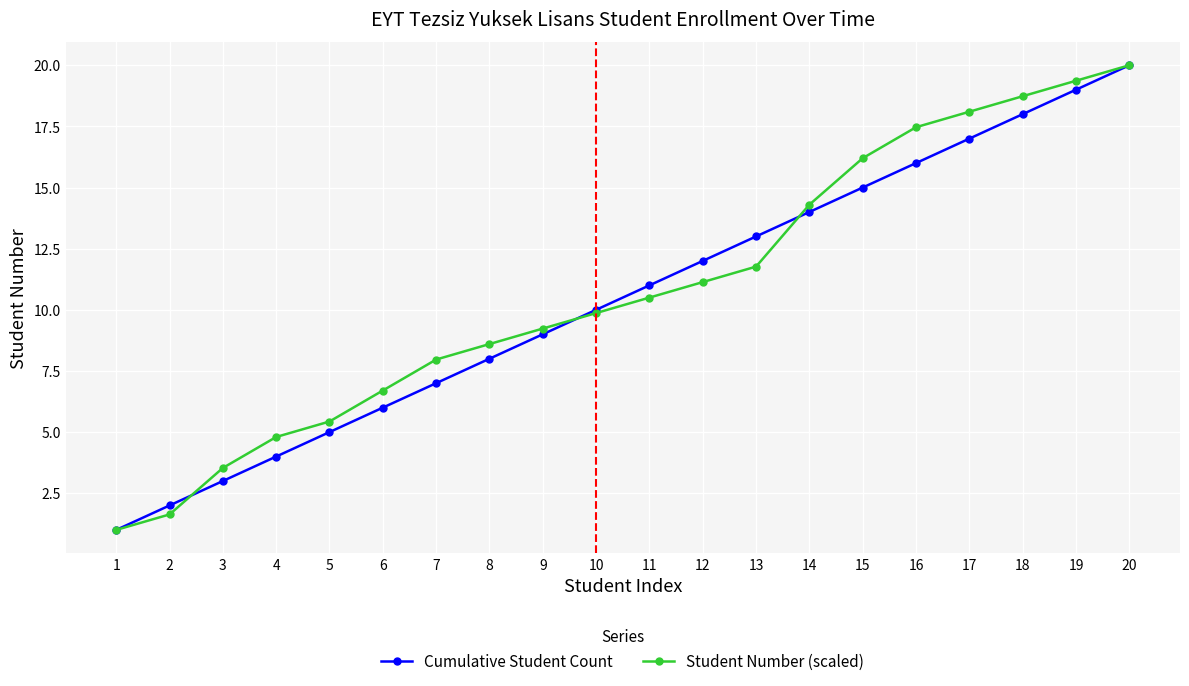

Is it true that Student Number (scaled) equals 4.0 at 9?

False